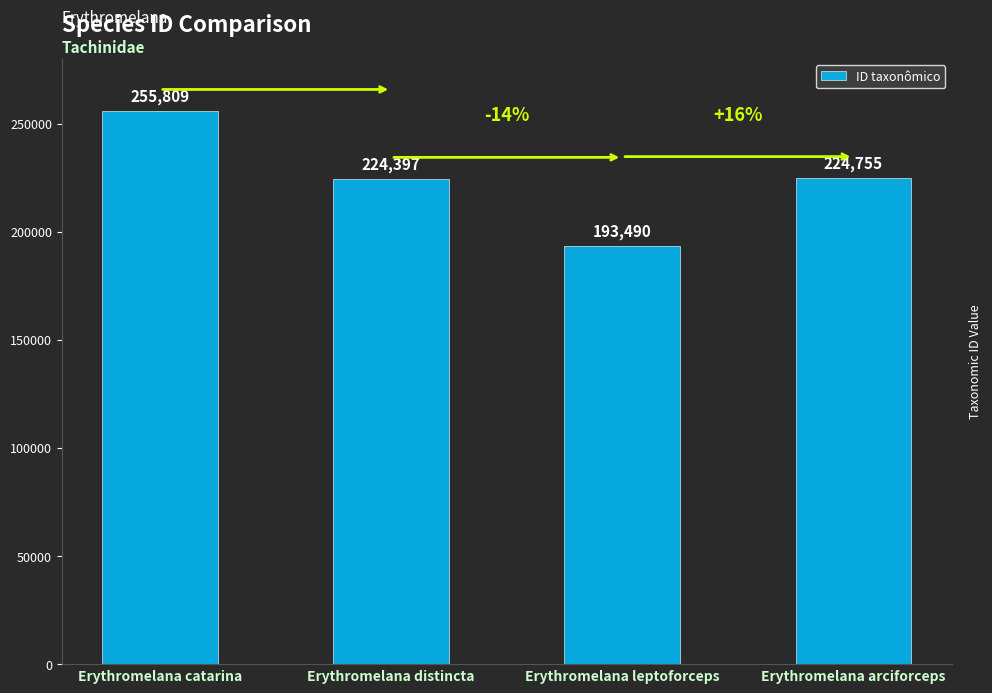

Reading left to right, what are all the values shown in this chart?

255809	224397	193490	224755